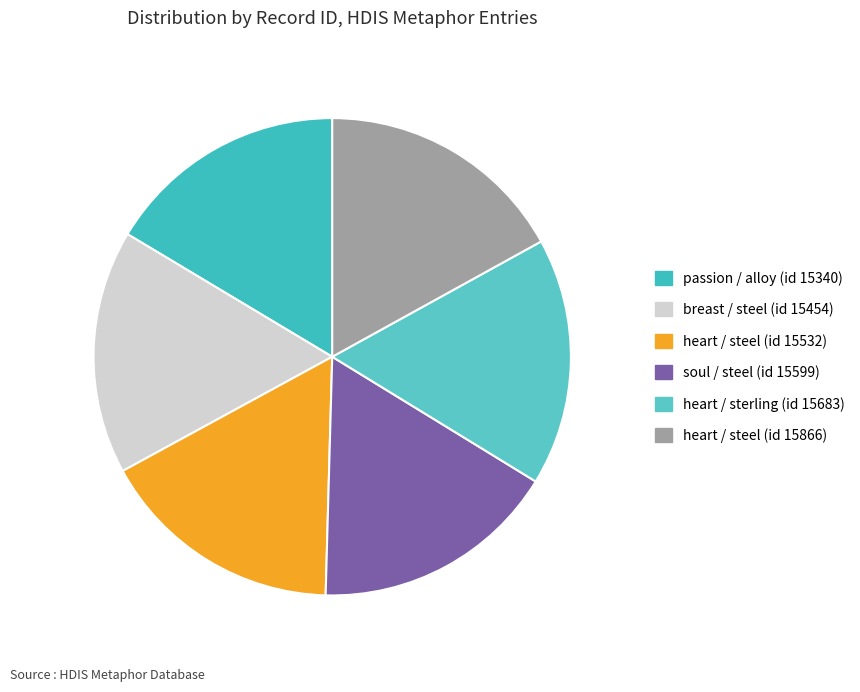

Which category has the smallest portion of the pie?

passion / alloy (id 15340)